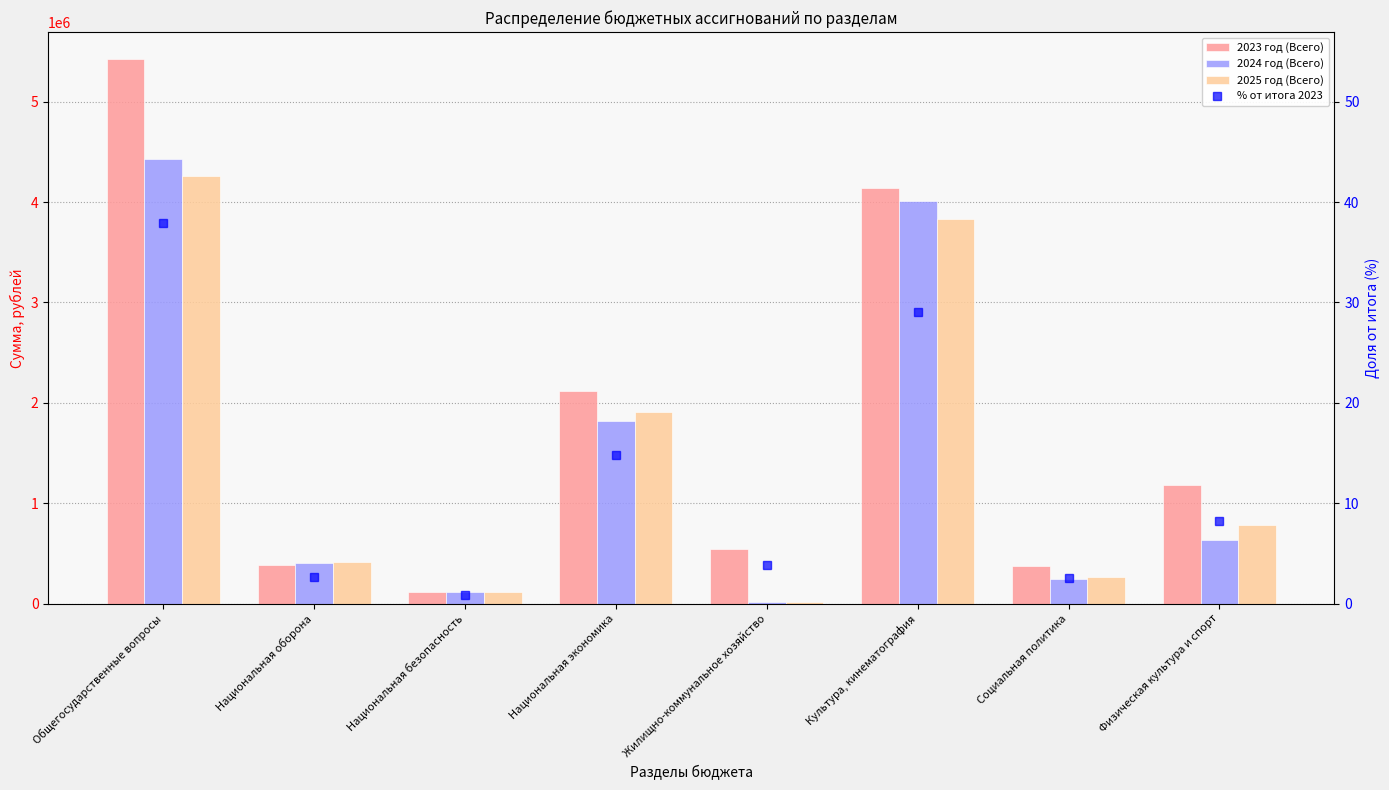

At Национальная безопасность, list the series in order from largest to smallest.

2023 год (Всего), 2024 год (Всего), 2025 год (Всего), % от итога 2023